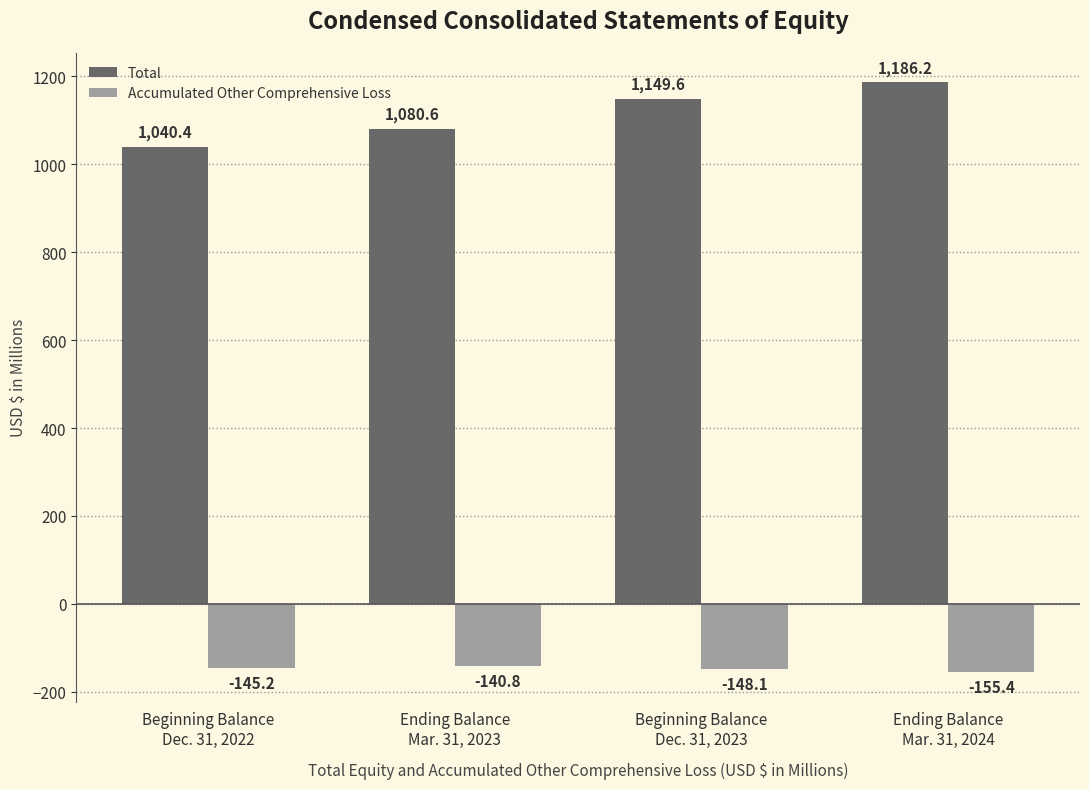

How many data points does each series have?

4